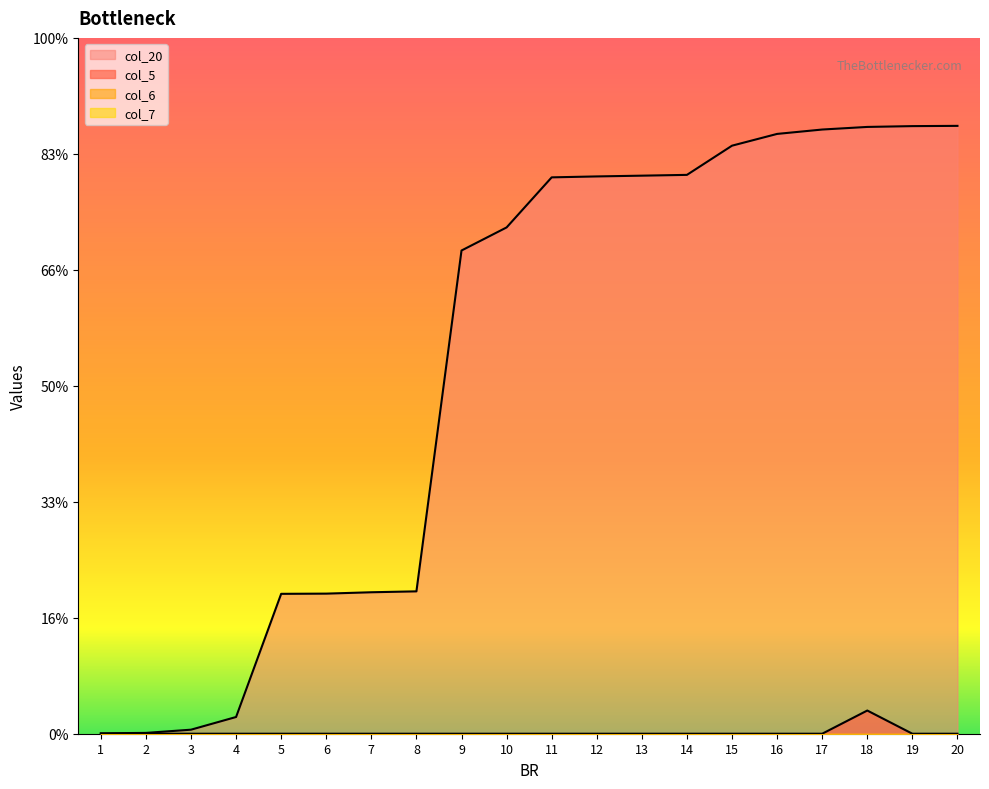

Does the chart display data point markers on the line(s)?

No